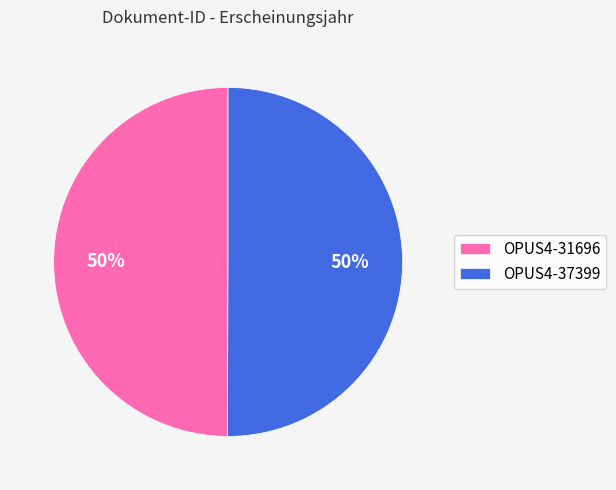

Do OPUS4-37399 and OPUS4-31696 together represent more than half of the pie?

Yes